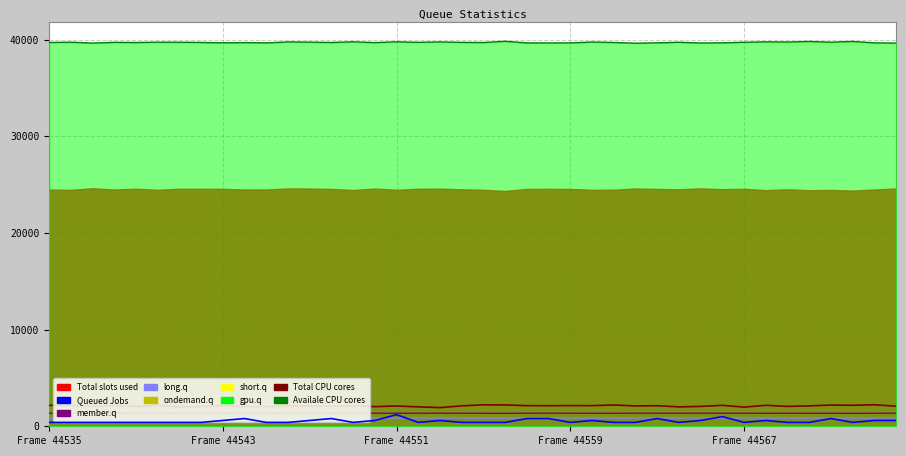

Is the value of Total CPU cores at Frame 44559 greater than the value of long.q at 25?

Yes